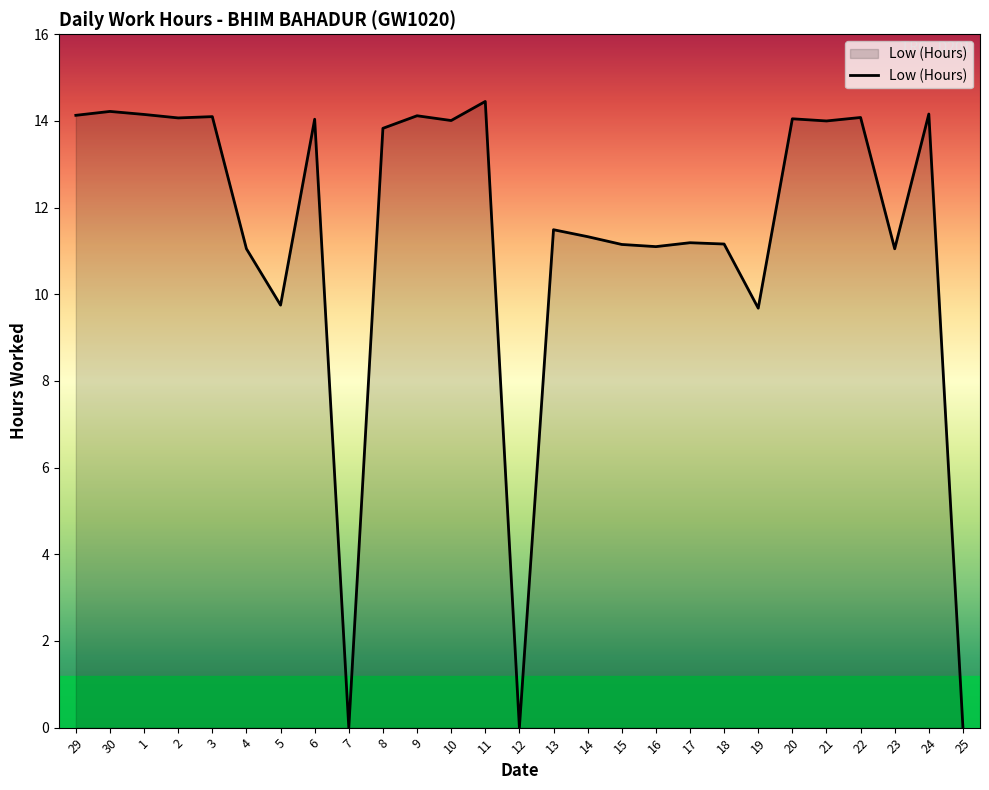

Approximately how many times larger is the value at 18 compared to 11?

0.8